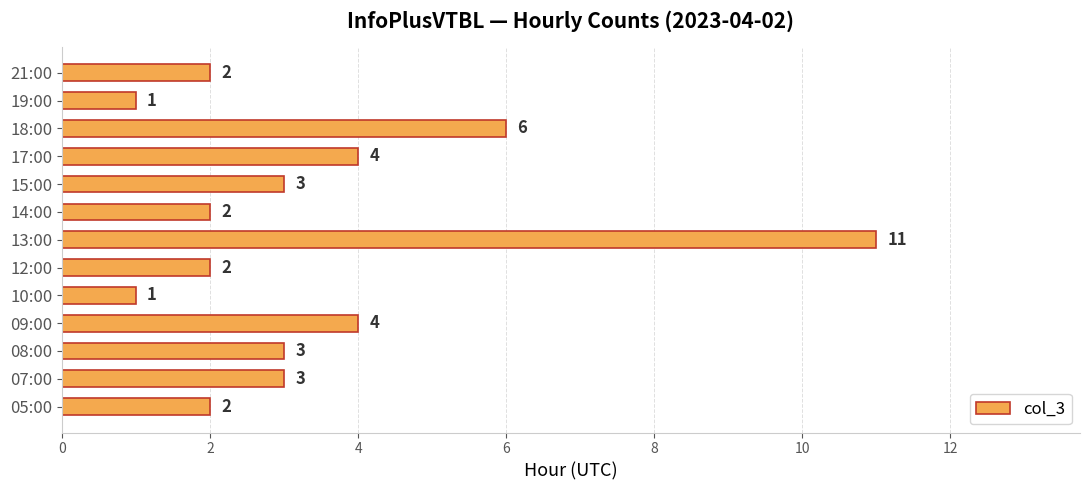

What is the ratio of the value at 05:00 to the value at 07:00?

0.7